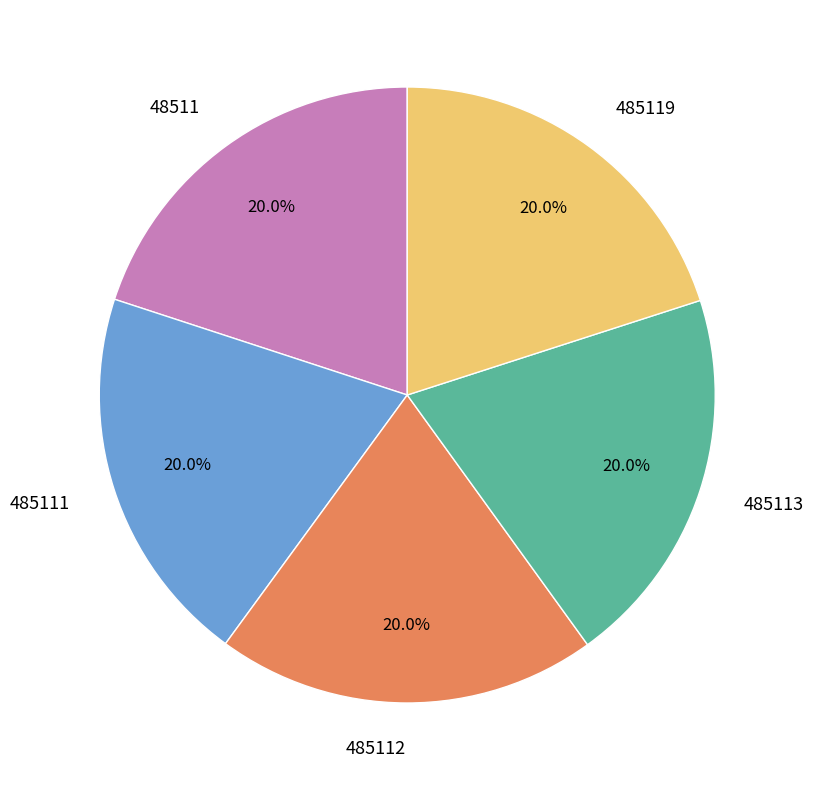

To the nearest percent, what is the average slice percentage?

20%